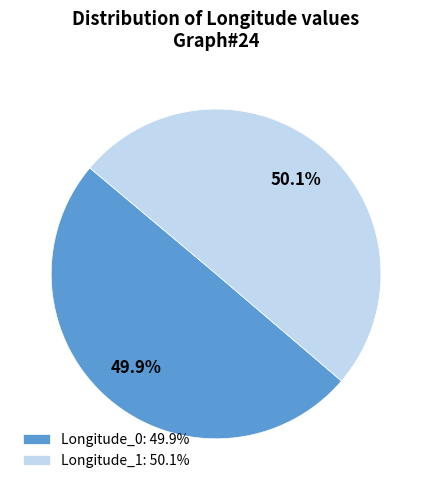

Approximately how many times larger is the value at Longitude_1 compared to Longitude_0?

1.0